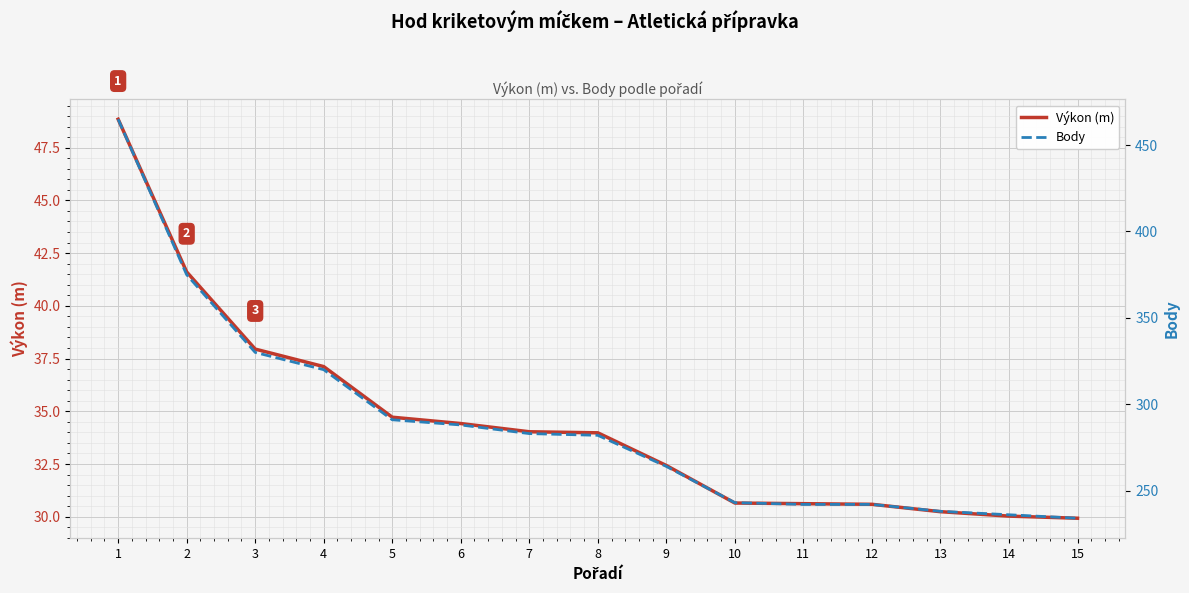

How many distinct data groups are displayed?

2